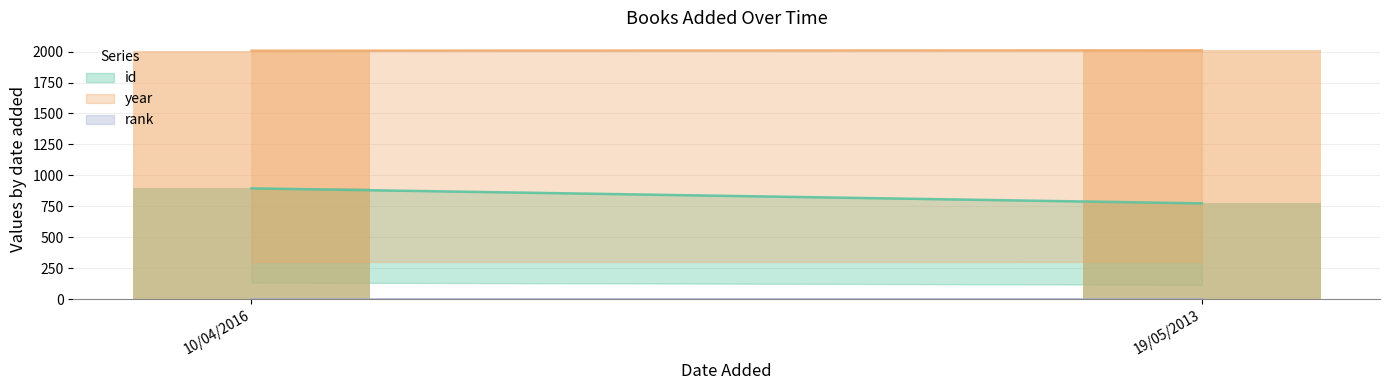

The value of year at 19/05/2013 is 2010. True or false?

True